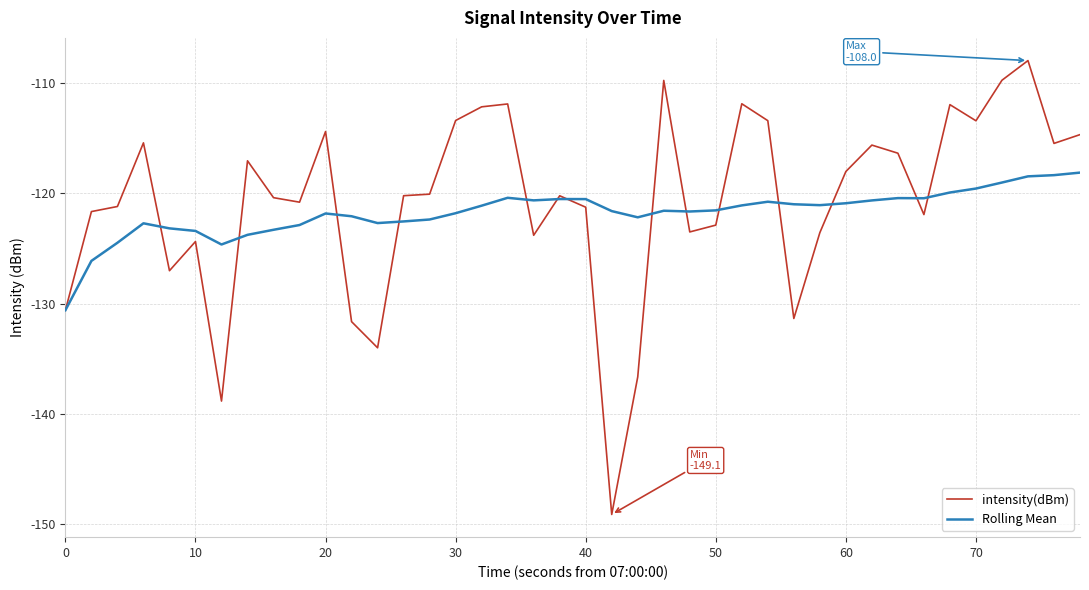

In Rolling Mean, how many points are higher than both neighbors (excluding endpoints)?

7